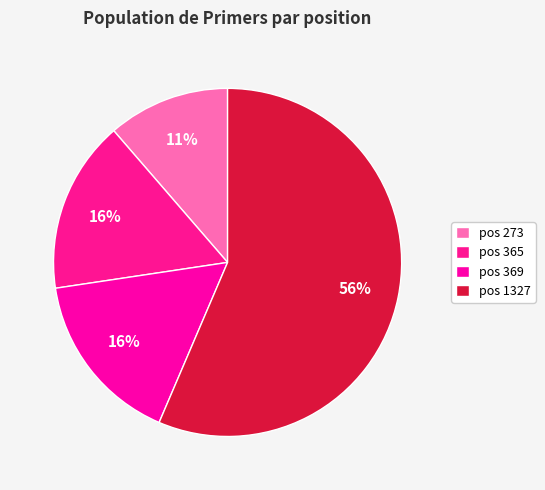

What is the smallest slice in the pie chart?

pos 273